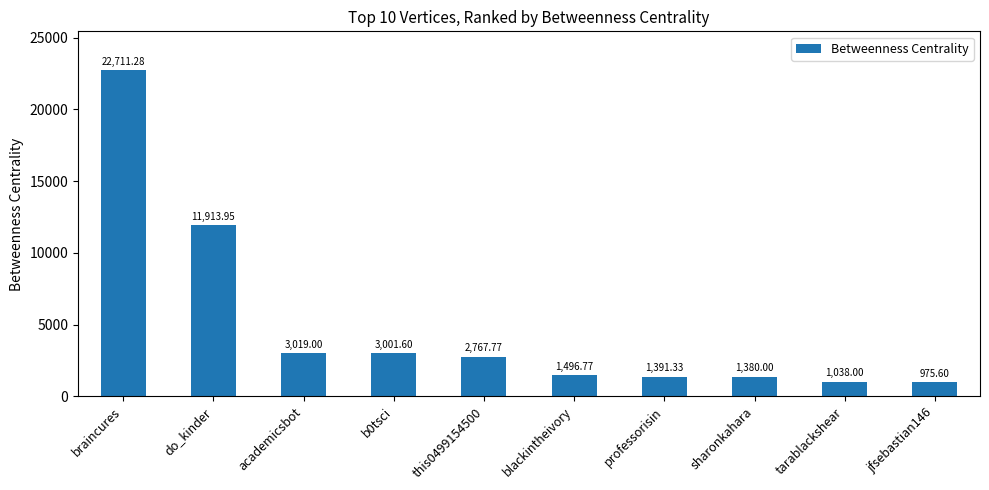

Count the number of values greater than 2767.

5